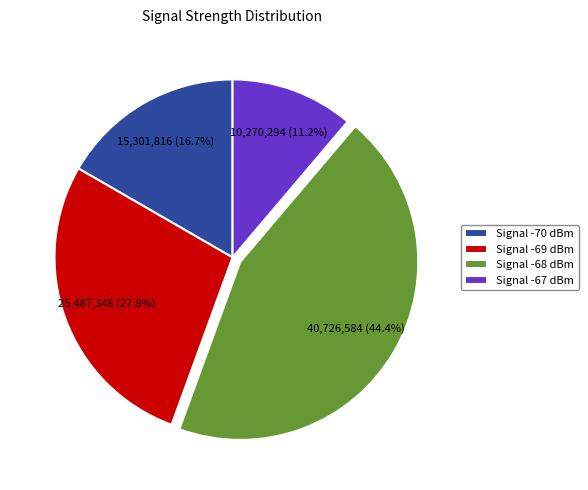

Rank the categories by value from lowest to highest.

Signal -67 dBm, Signal -70 dBm, Signal -69 dBm, Signal -68 dBm